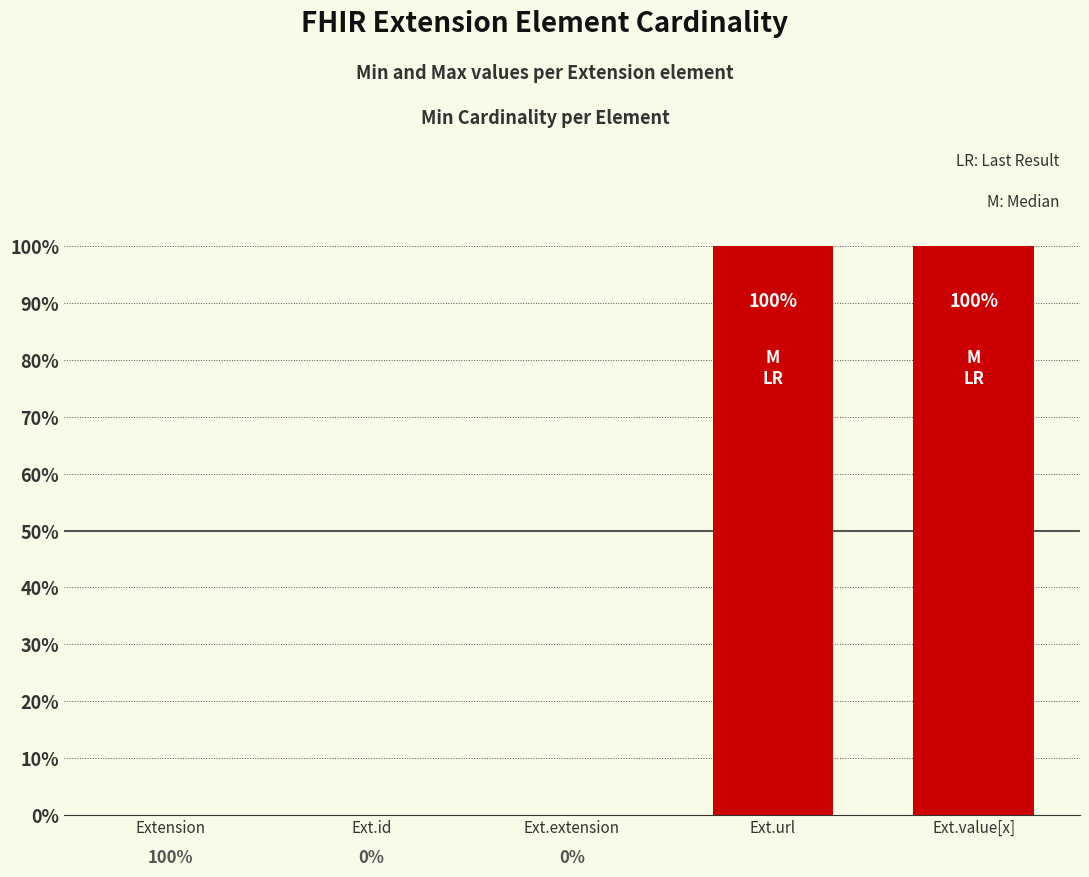

Are the bars horizontal?

No